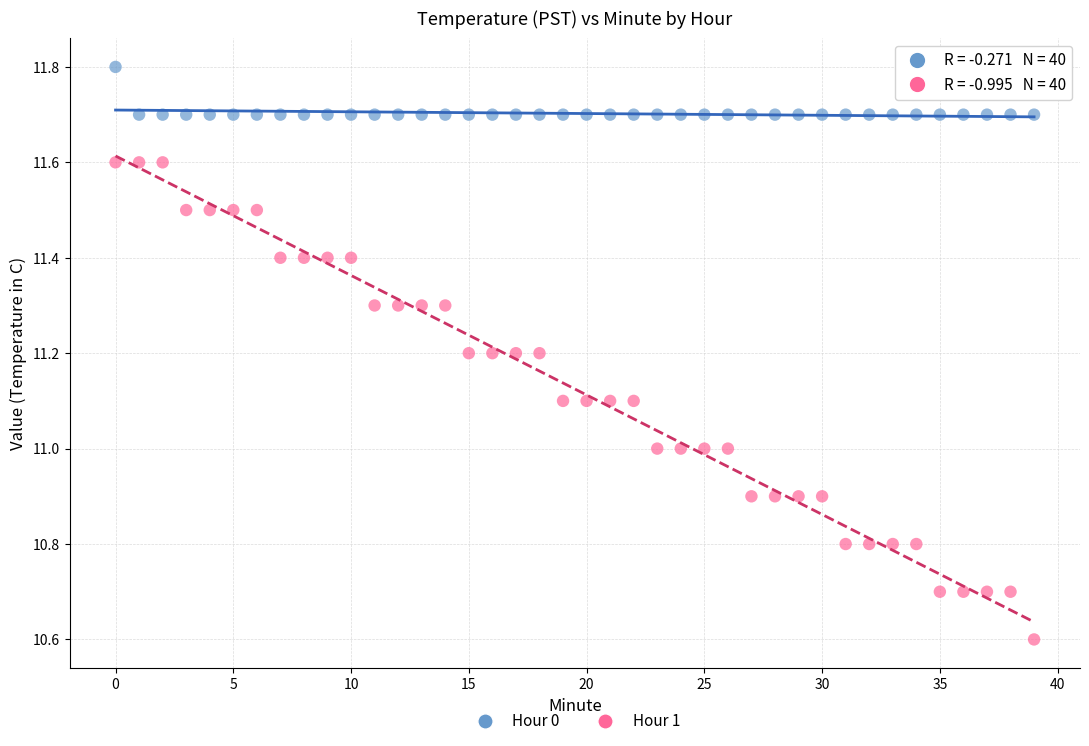

Which series reaches the maximum Y coordinate?

Hour 0